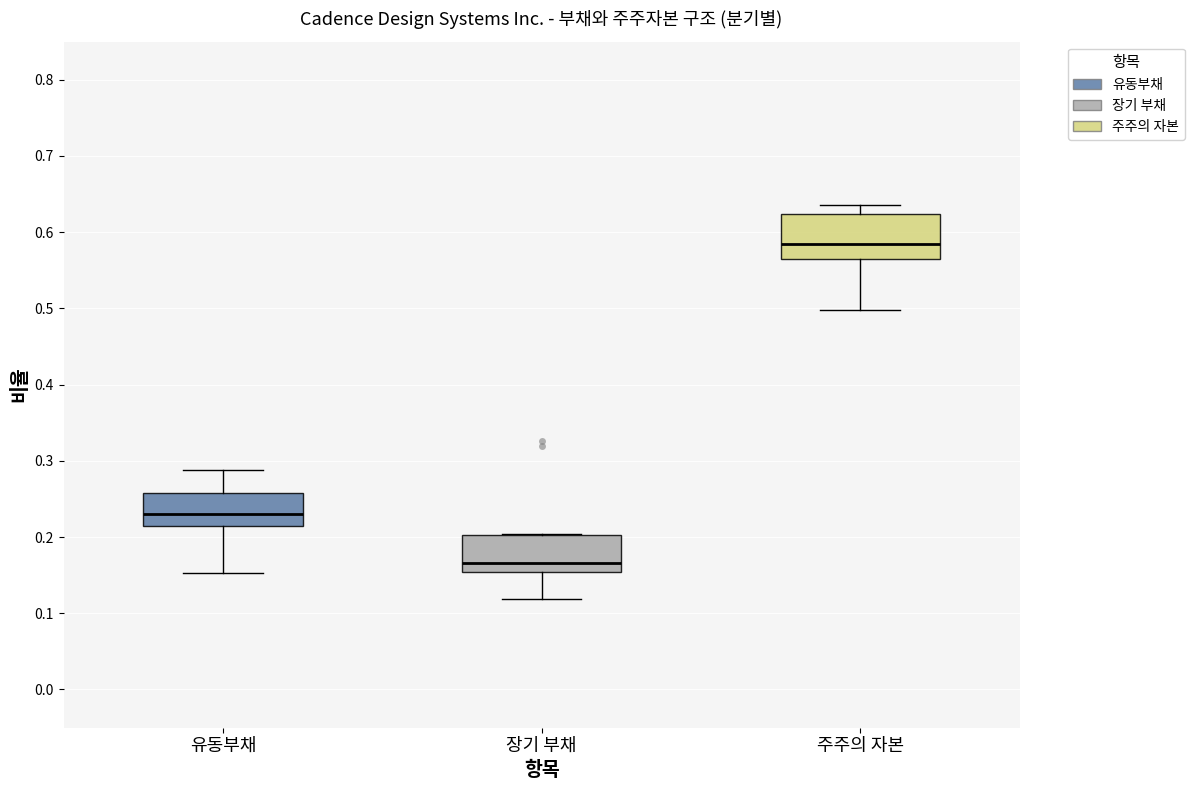

Where does the median line of the box for 유동부채 sit on the y-axis? The values are not printed on the chart, so give them approximately, as read against the axis.

0.23